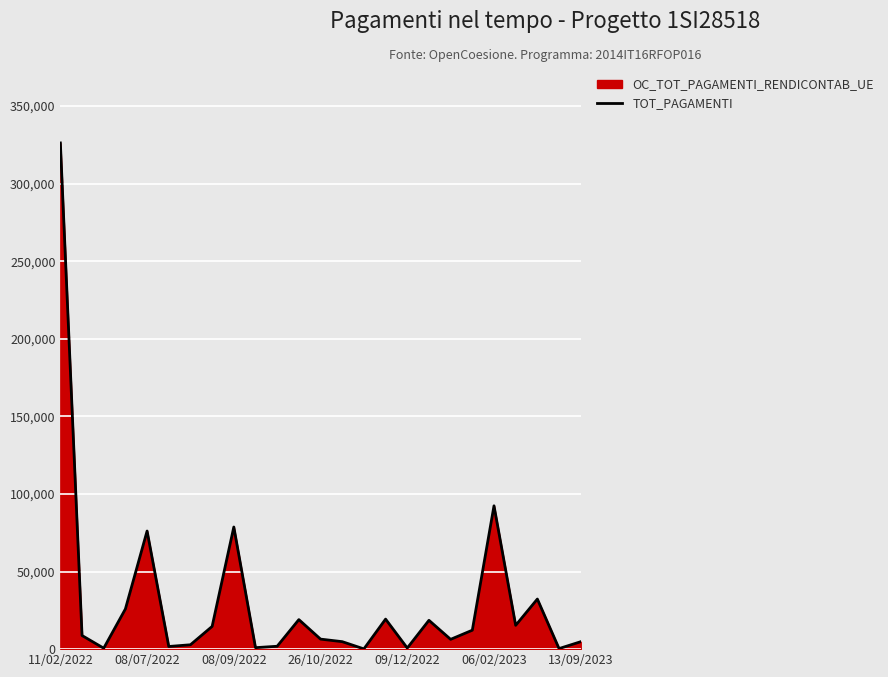

What is the difference between the maximum and minimum values?

326076.5